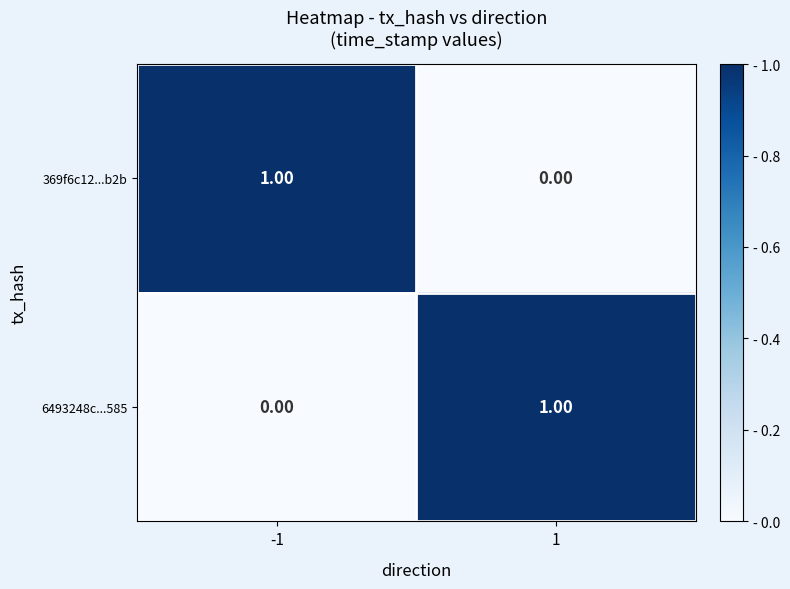

At -1, list the series in order from largest to smallest.

369f6c12...b2b, 6493248c...585